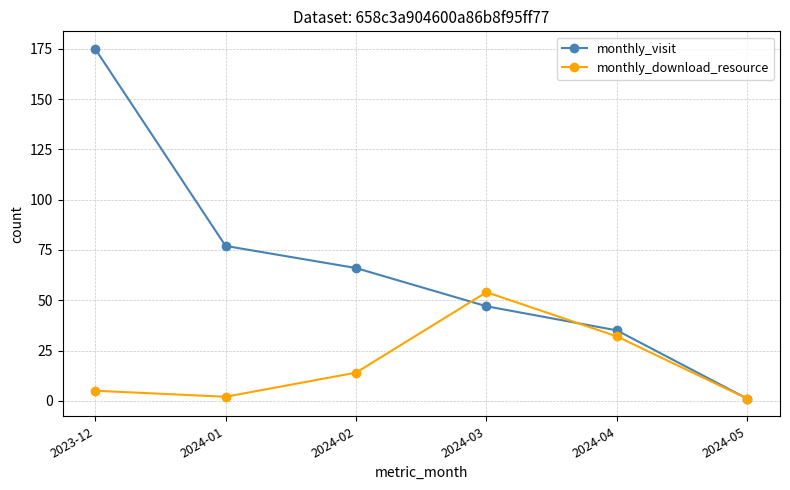

What is the maximum value for monthly_visit?

175